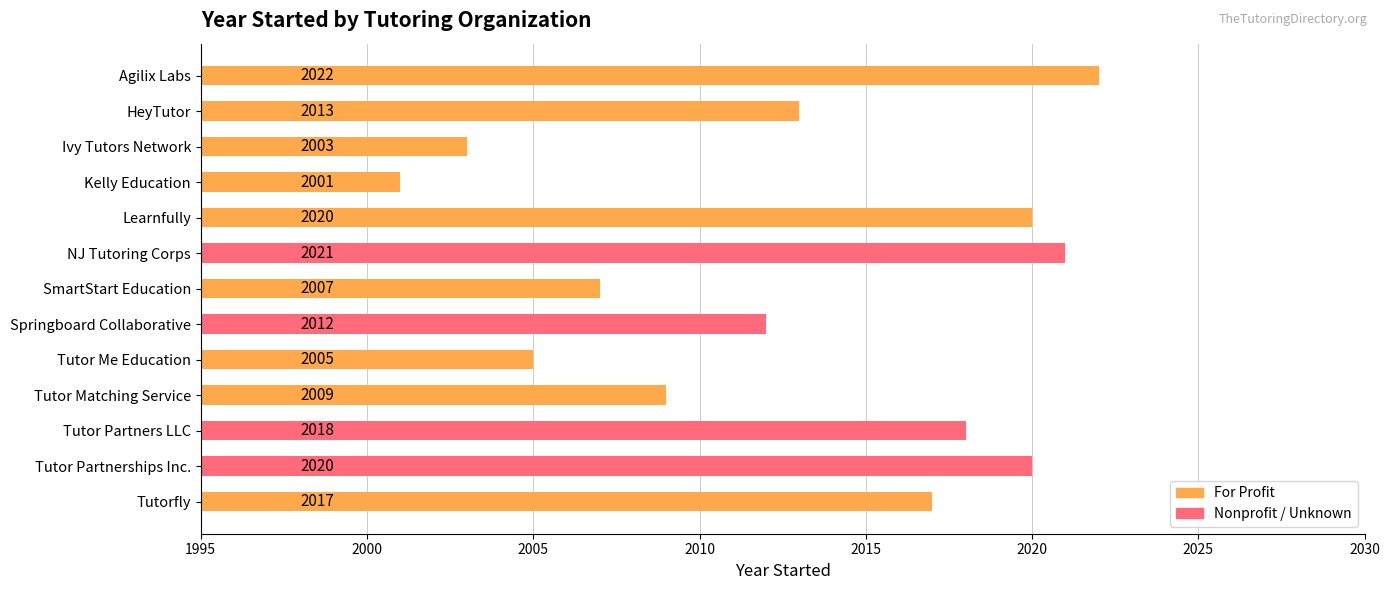

What is the smallest value displayed?

2001